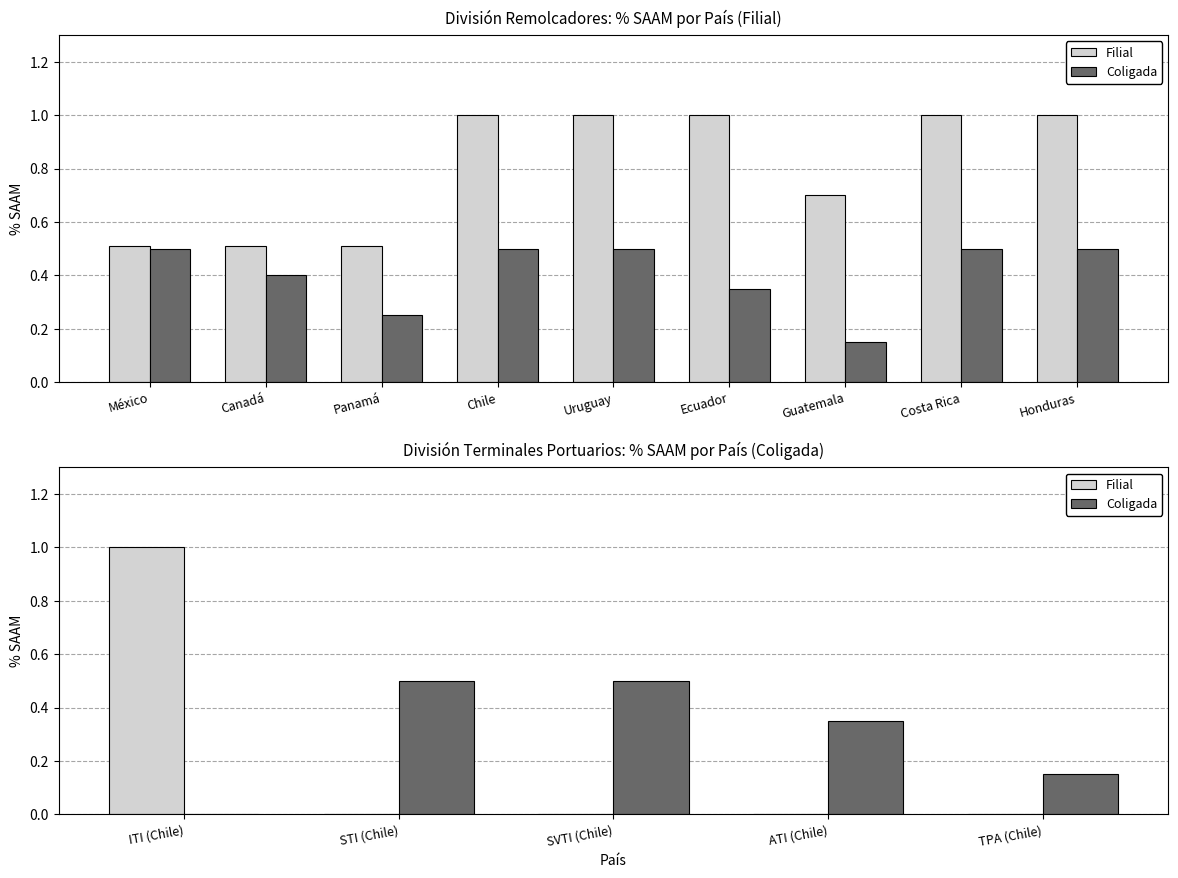

Does the chart contain any negative values?

No